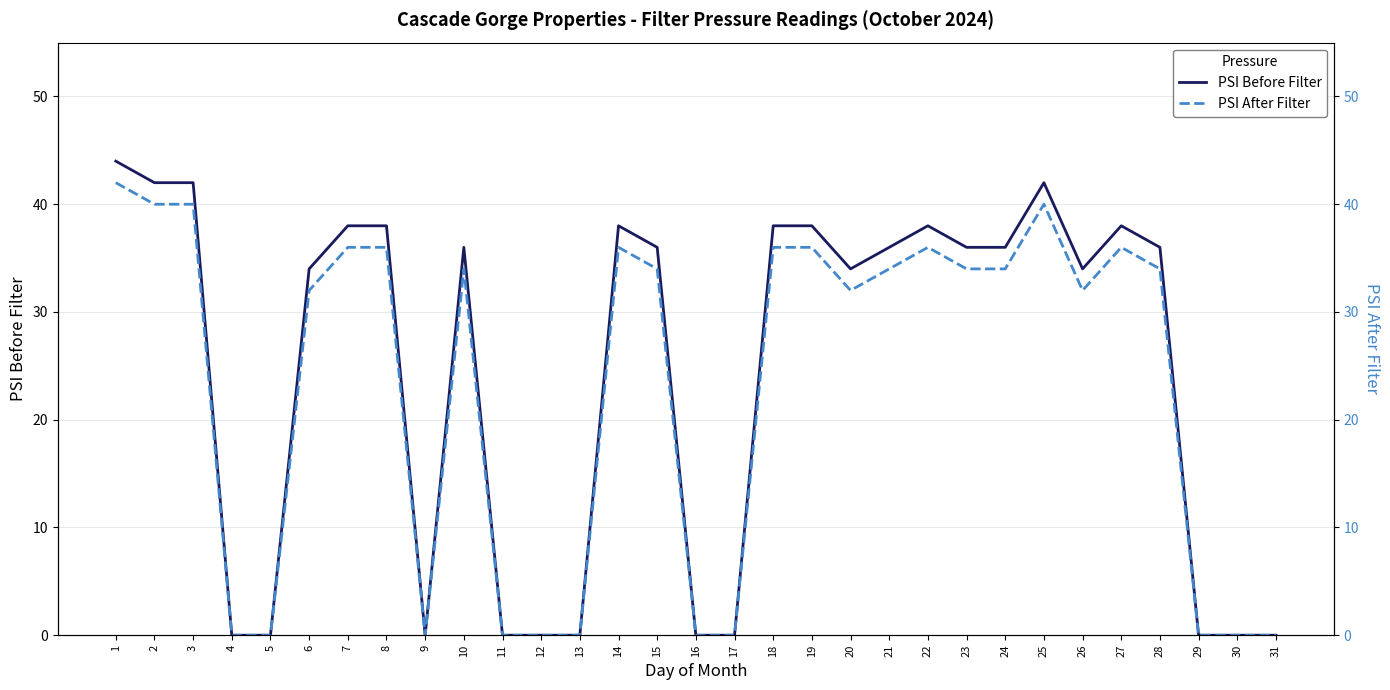

At which category does the chart reach its peak across all series?

1